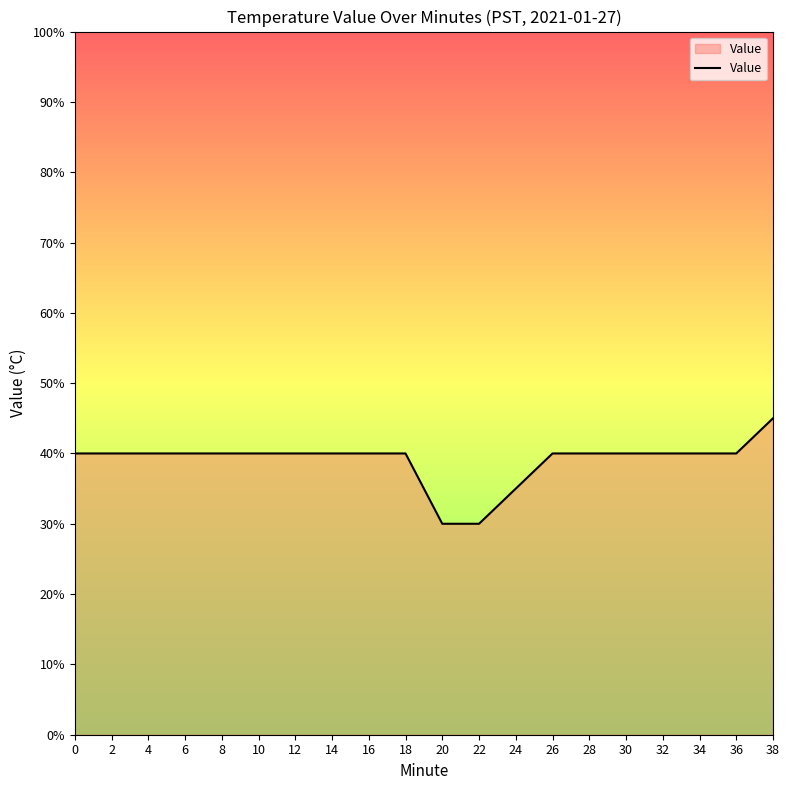

Does the chart display data point markers on the line(s)?

No